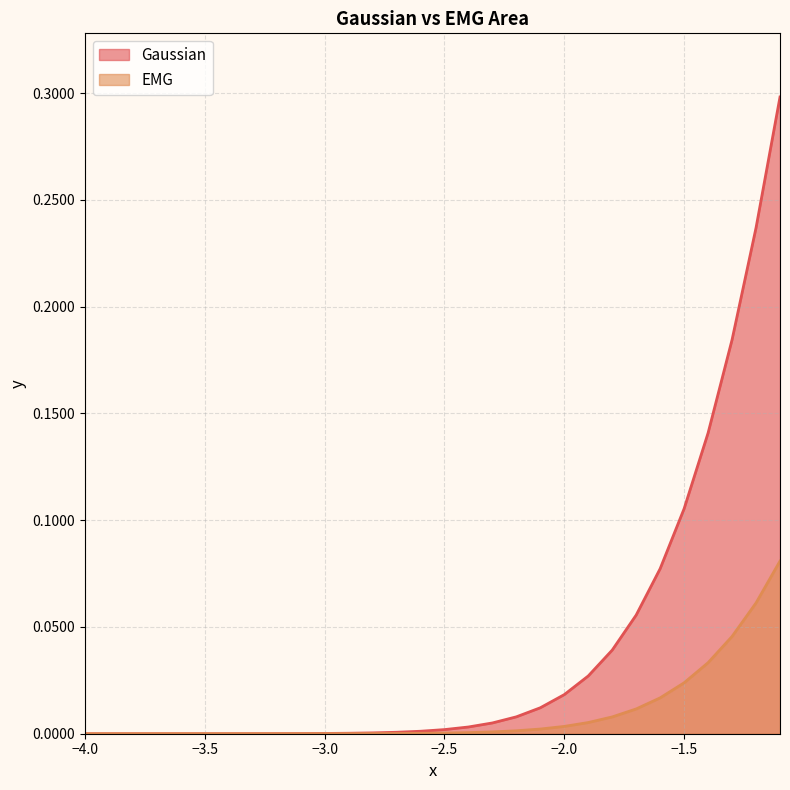

What is the greatest value displayed?

0.3